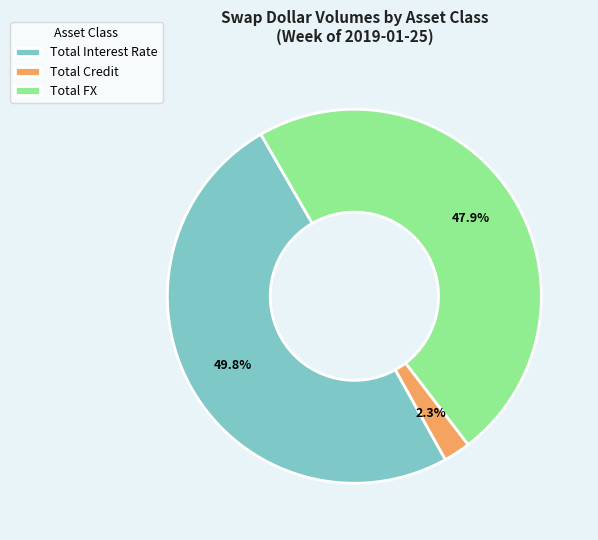

Which has a higher value, Total Credit or Total FX?

Total FX